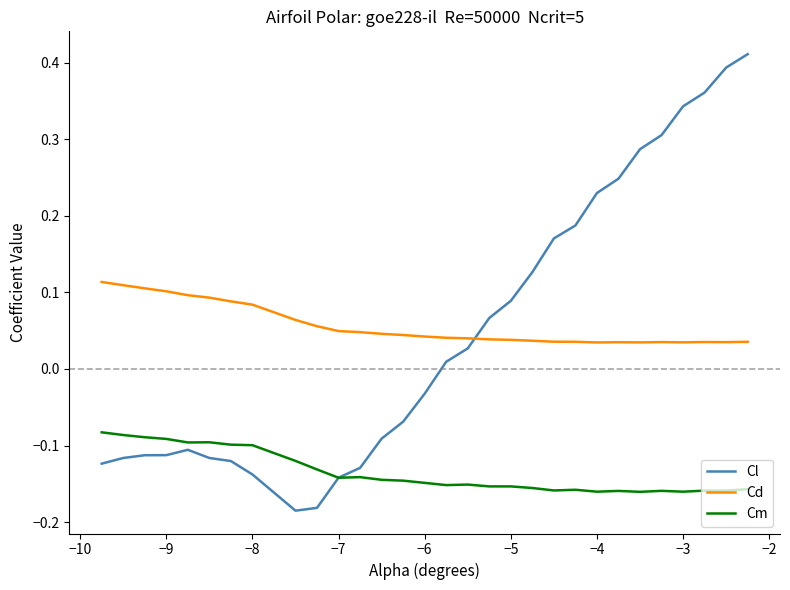

Which series has the widest spread of values?

Cl